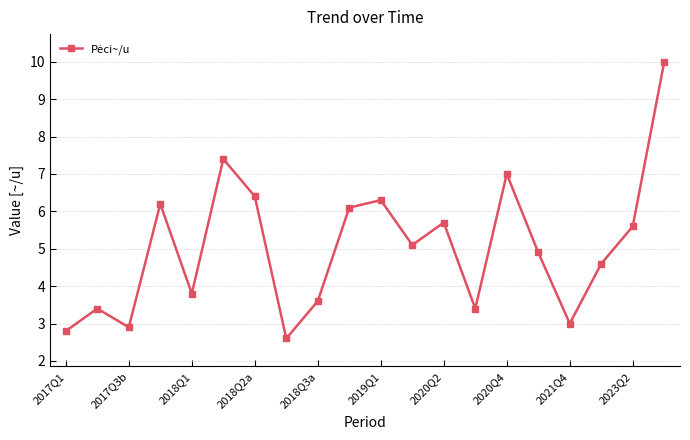

What is the greatest value displayed?

10.0